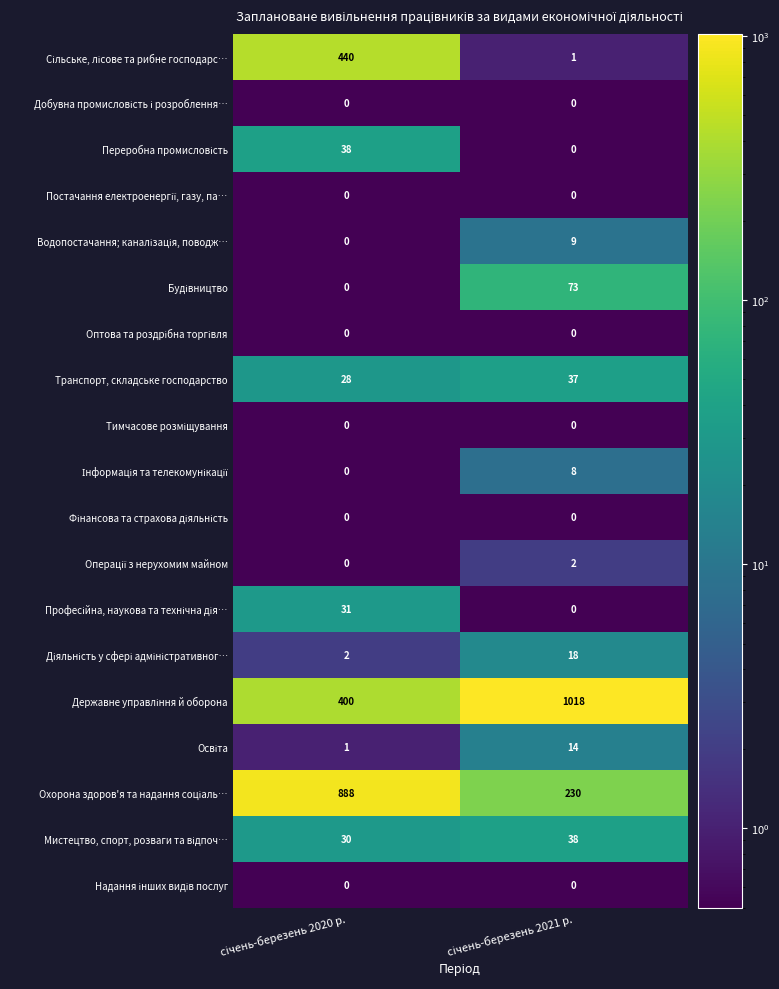

How many data points does each series have?

2